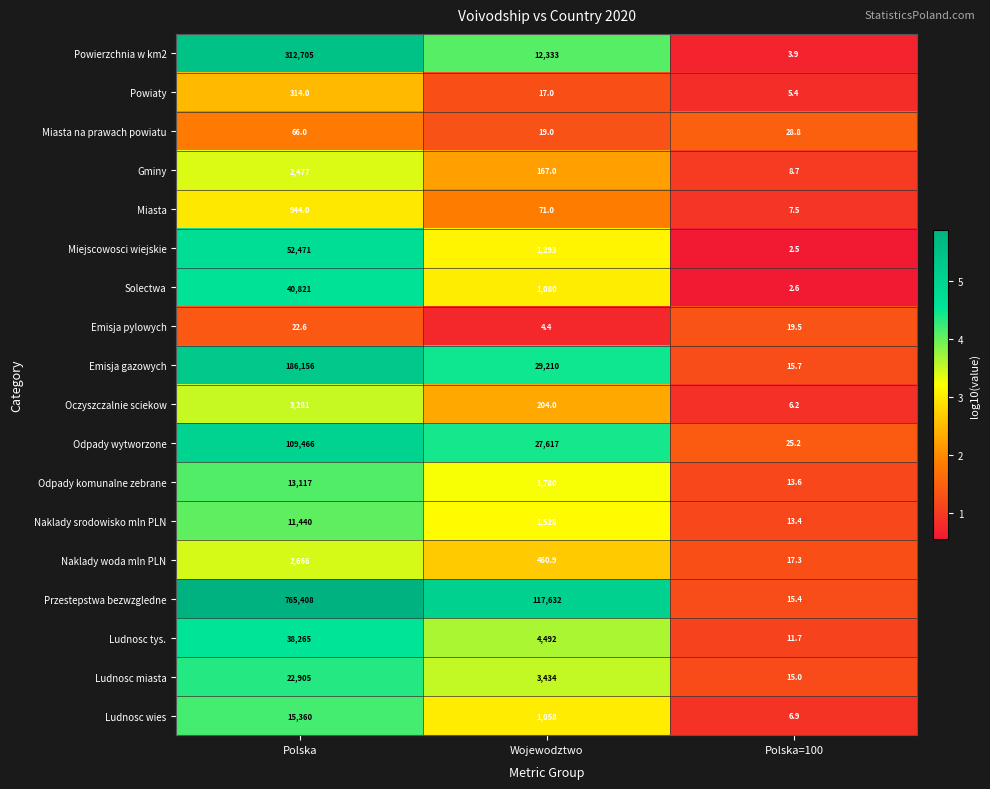

True or false: Ludnosc tys. has a value of 11.7 at Polska=100.

True